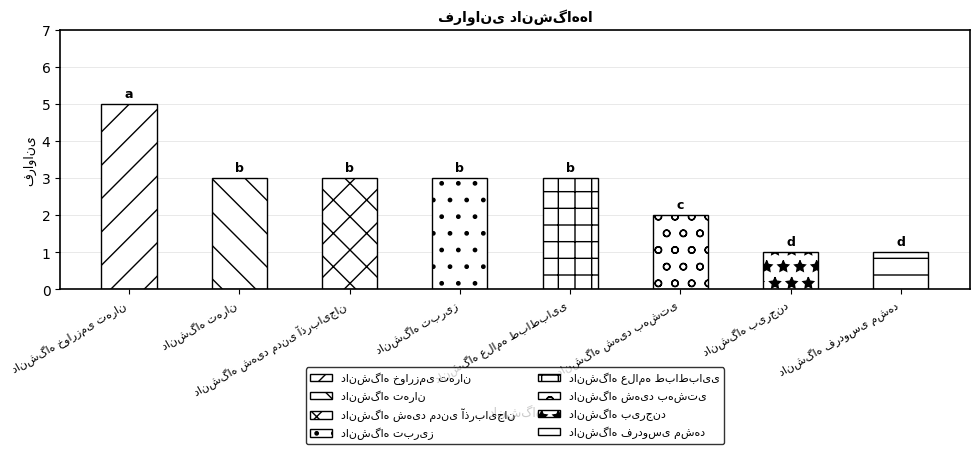

How many values are between 2 and 3?

5